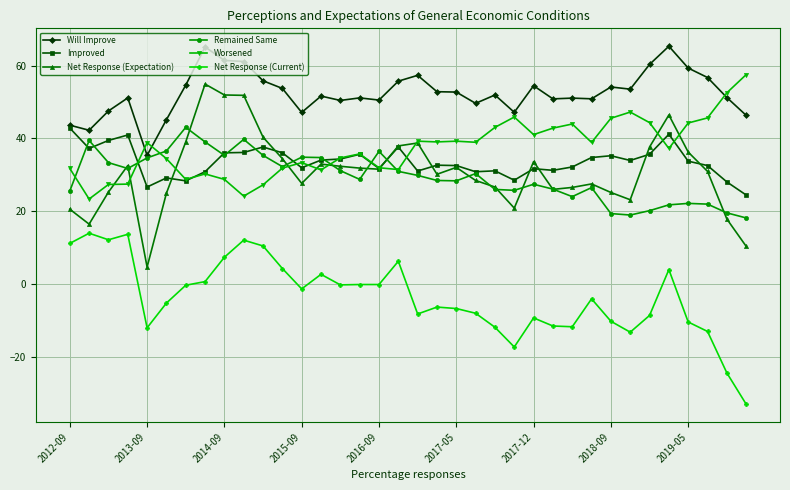

What is the value of the Net Response (Current) point at the 1st from the left?

11.1